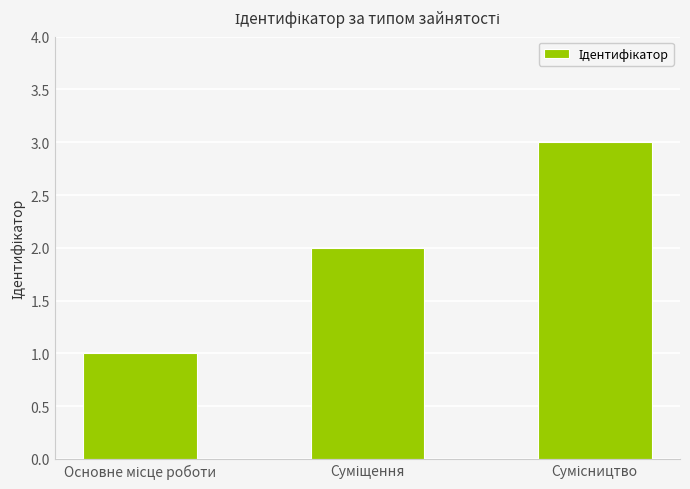

What is the sum of all values?

6